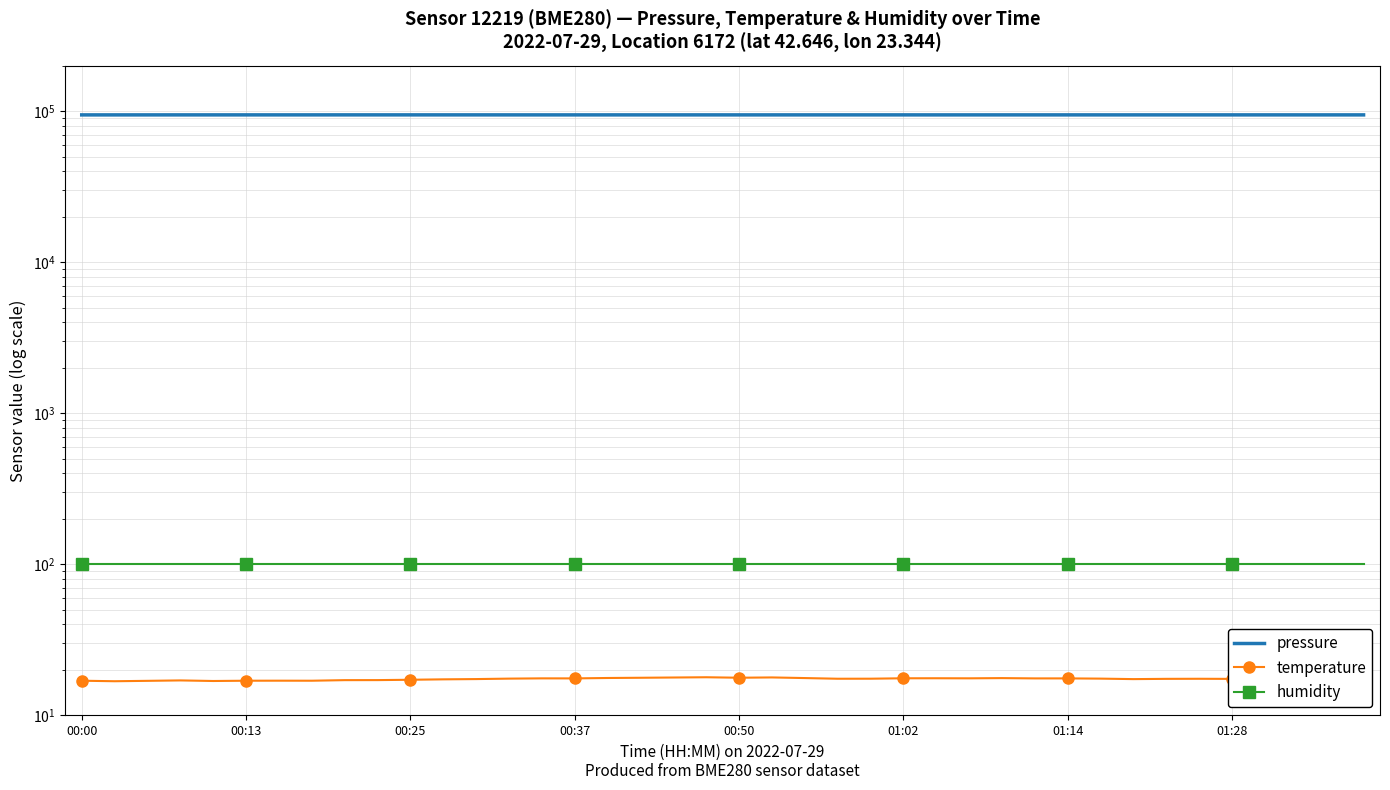

How many lines are shown in the chart?

3